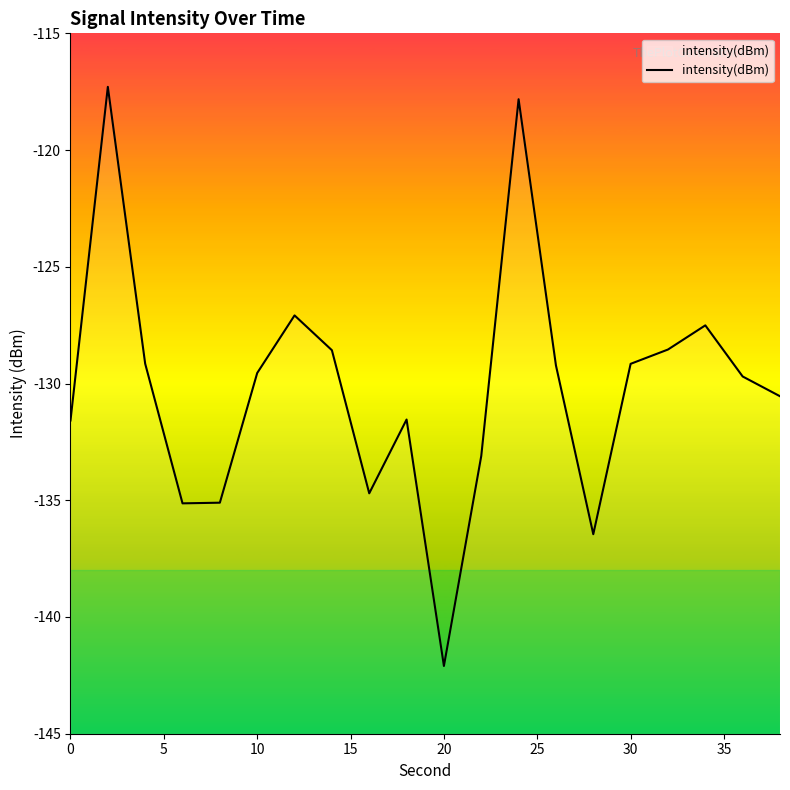

What is the difference between the maximum and minimum values?

24.8